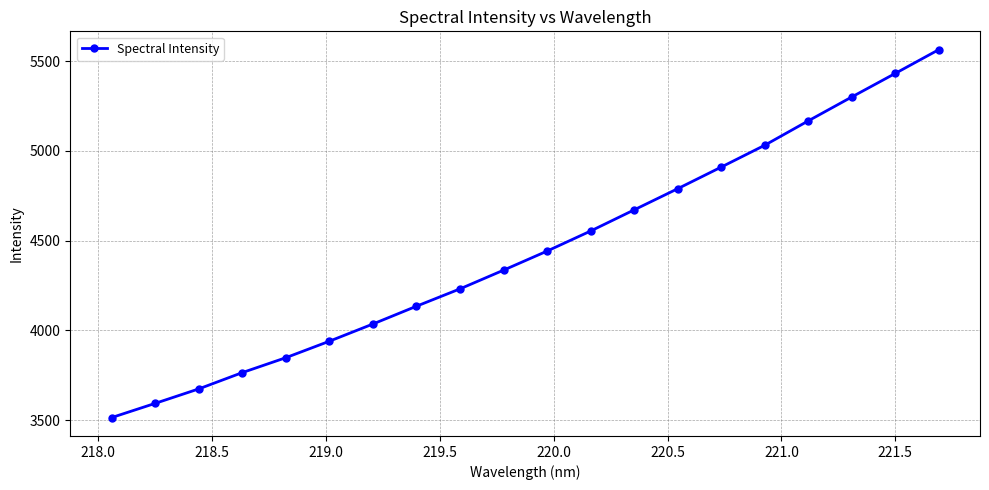

What is the average value?

4446.5